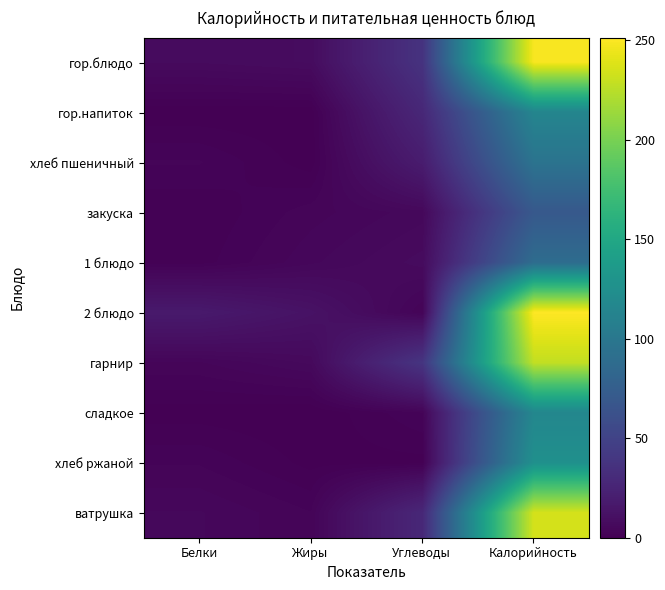

Which category has the highest value across all series?

Калорийность